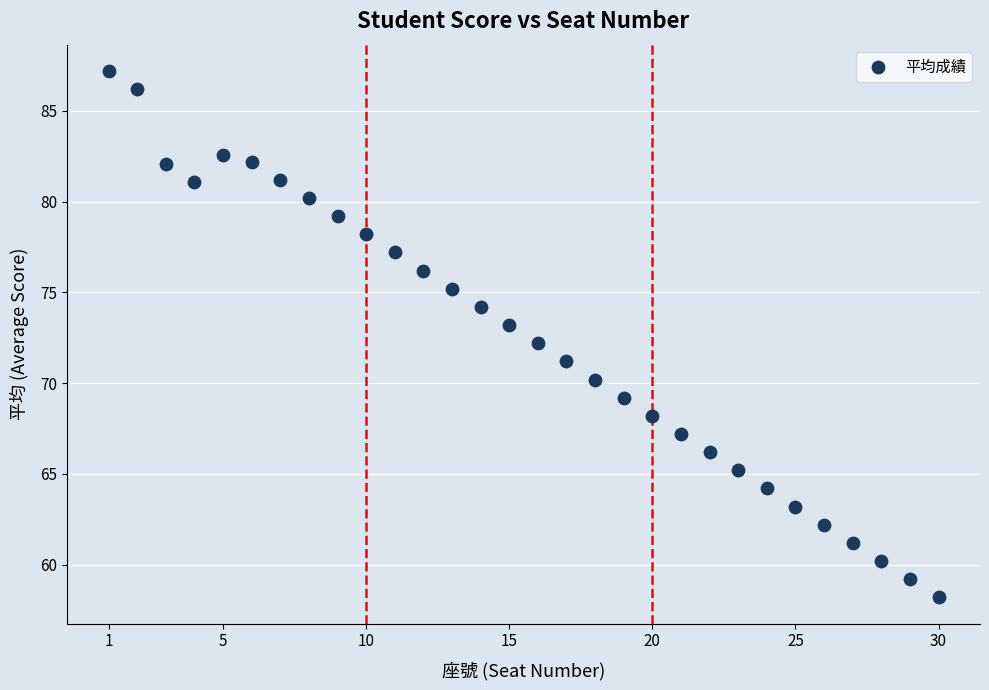

What is the range of Y values (max minus min)?

29.0